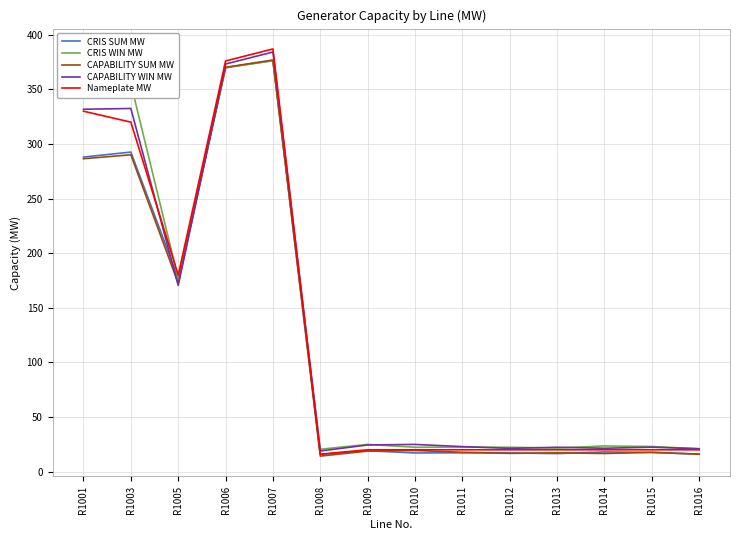

In CRIS SUM MW, how many points are lower than both neighbors (excluding endpoints)?

4